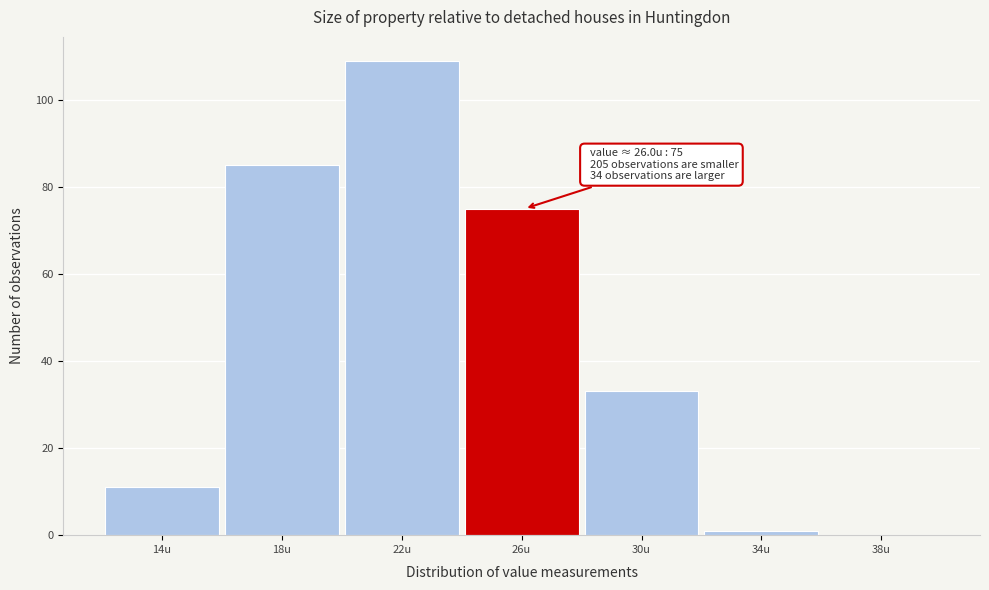

Reading left to right, what are all the values shown in this chart?

14u=11	18u=85	22u=109	26u=75	30u=33	34u=1	38u=0